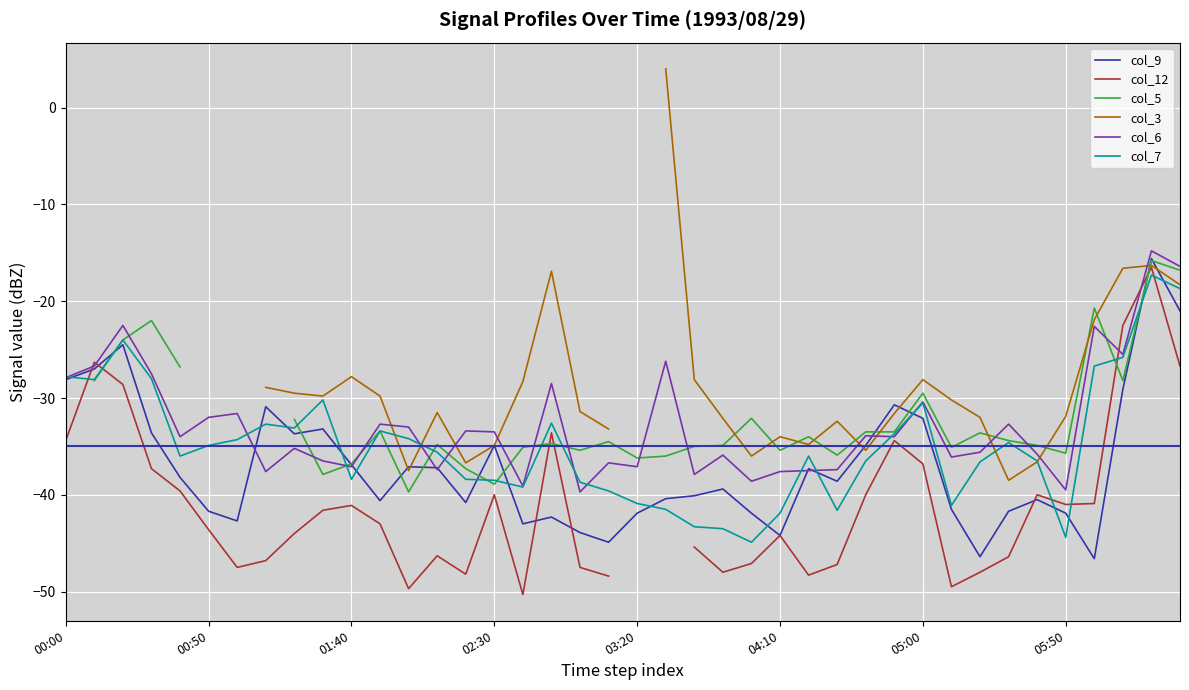

True or false: col_6 and col_9 cross at least once.

True